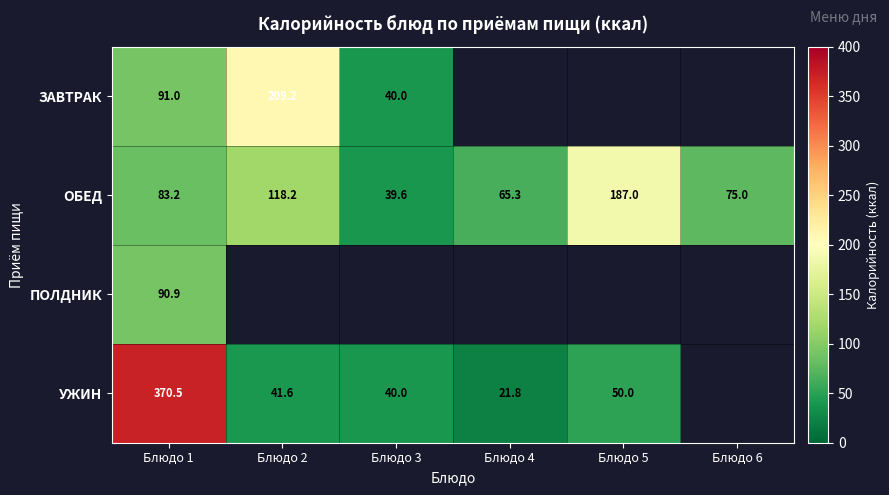

True or false: ОБЕД has a value of 41.4 at Блюдо 2.

False